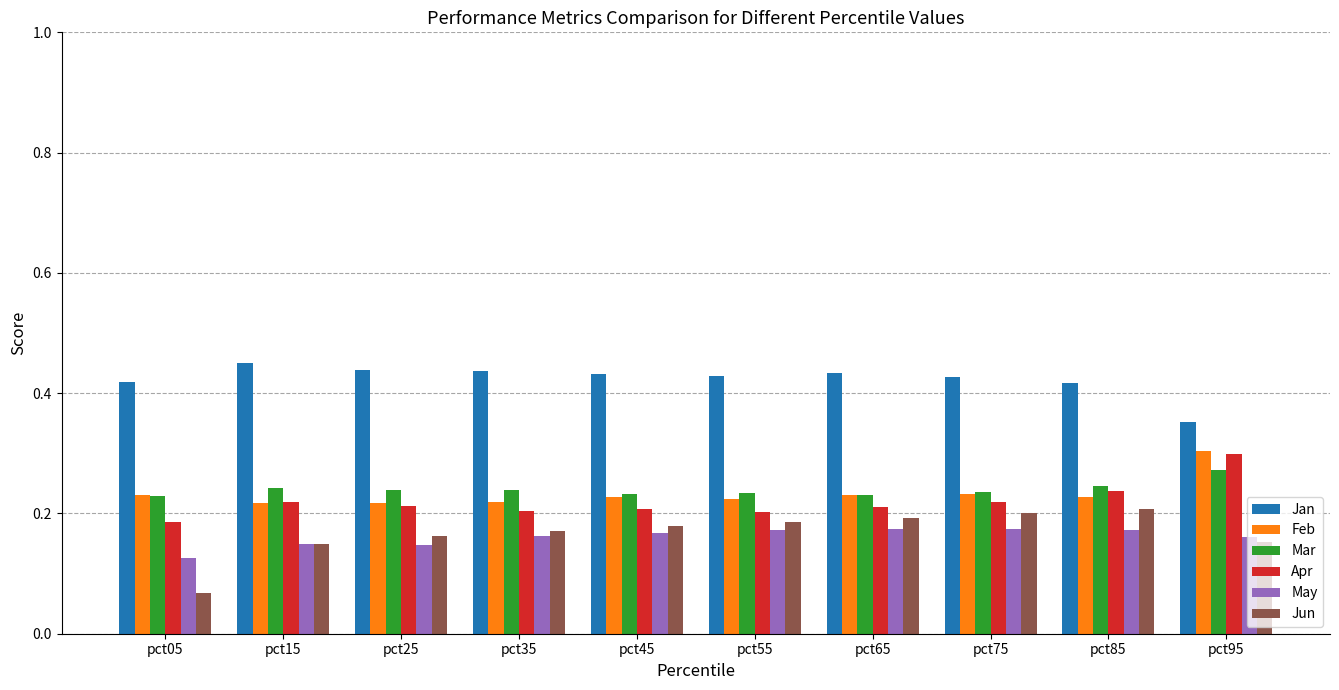

What is the sum of all Mar values?

2.4